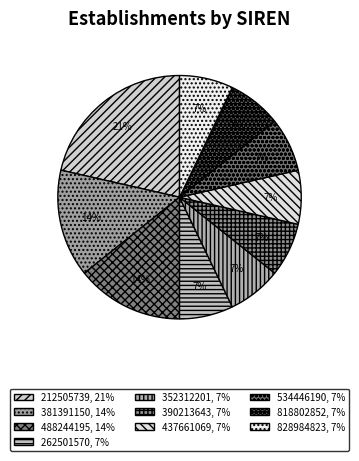

Do 488244195 and 381391150 together represent more than half of the pie?

No